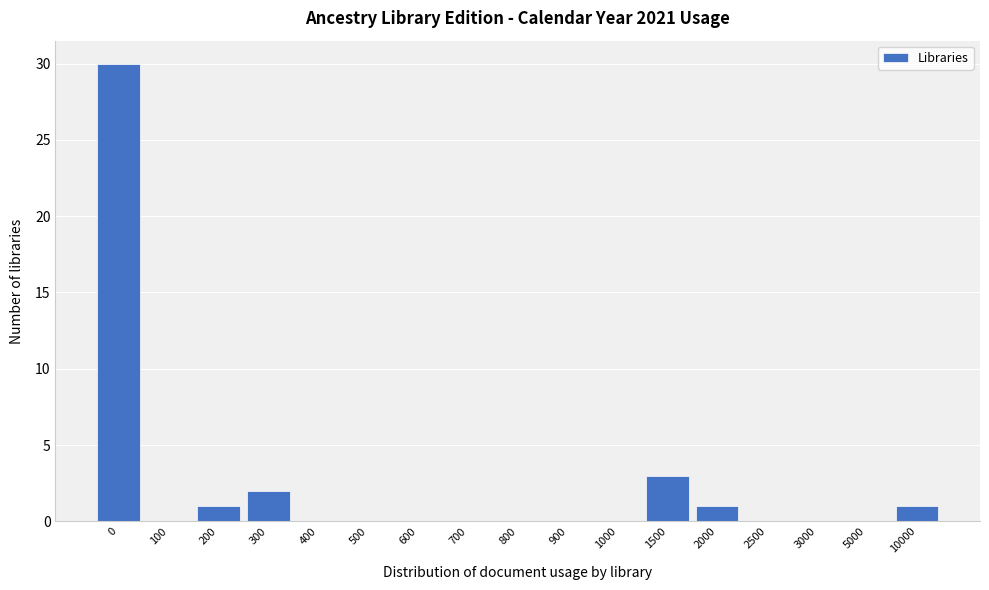

Reading left to right, list all the values displayed in this chart.

0=30	100=0	200=1	300=2	400=0	500=0	600=0	700=0	800=0	900=0	1000=0	1500=3	2000=1	2500=0	3000=0	5000=0	10000=1